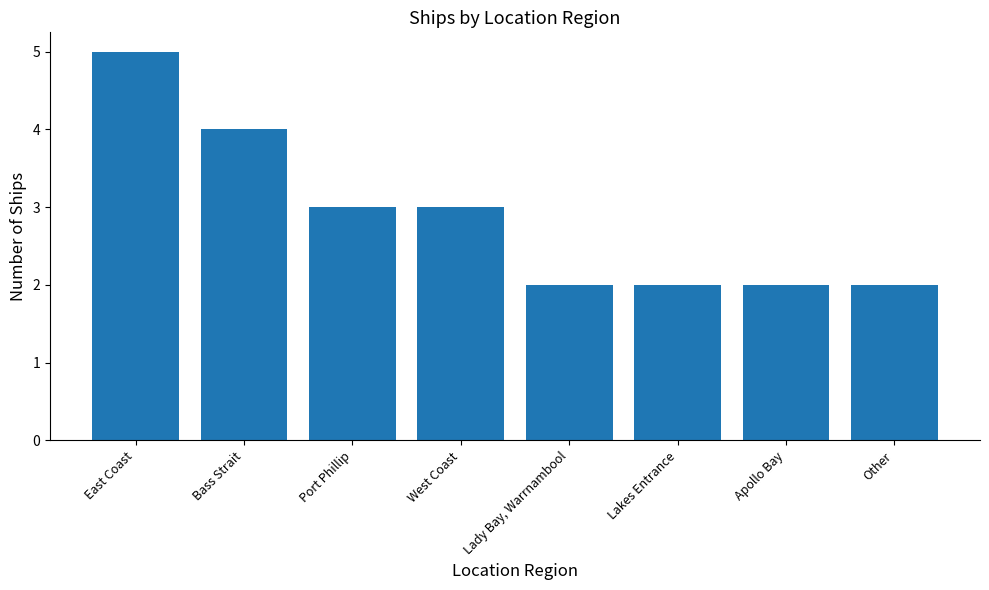

Are the bars grouped side by side (vs. stacked)?

No